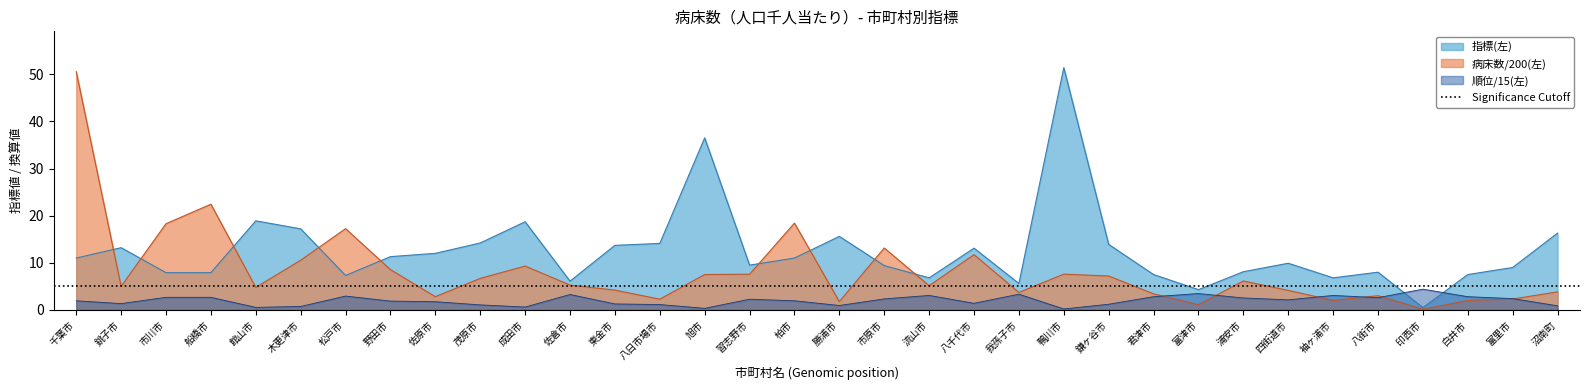

What is the average value of the 指標(左) series?

12.5